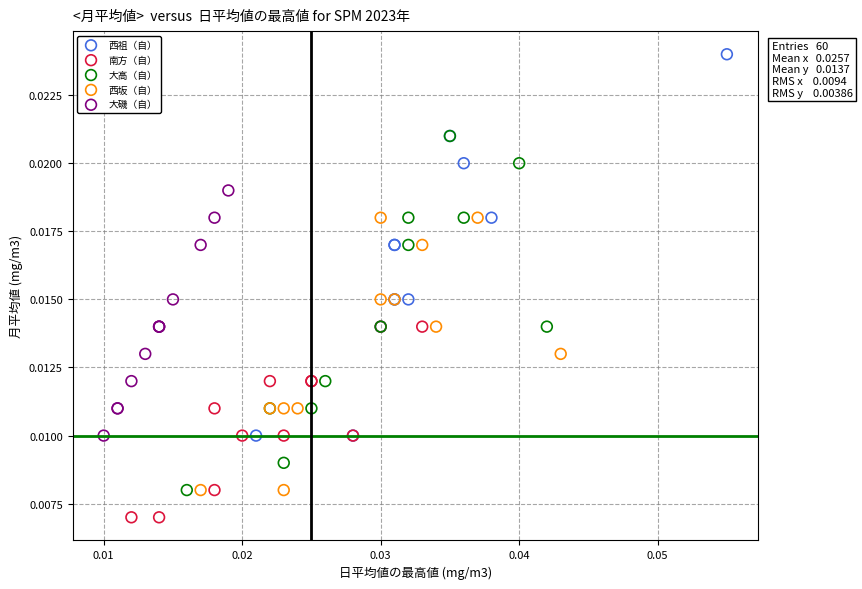

Which series has the widest spread of Y values?

西祖（自）